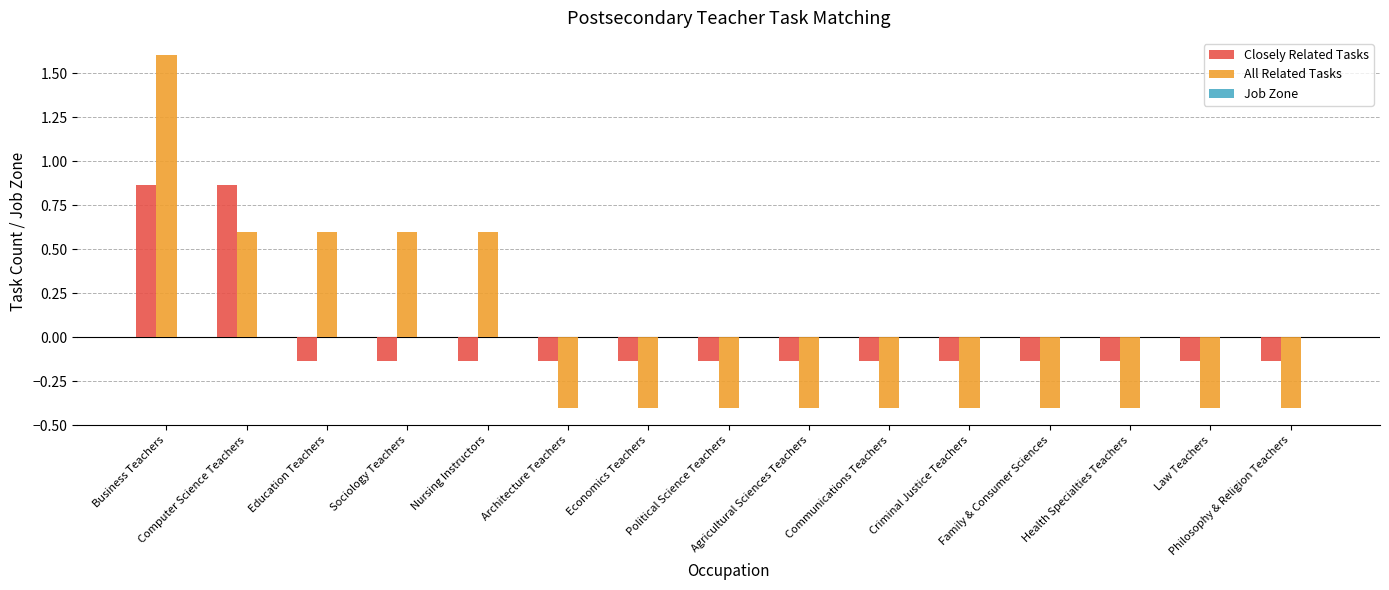

The value of Closely Related Tasks at Philosophy & Religion Teachers is -0.2. True or false?

False